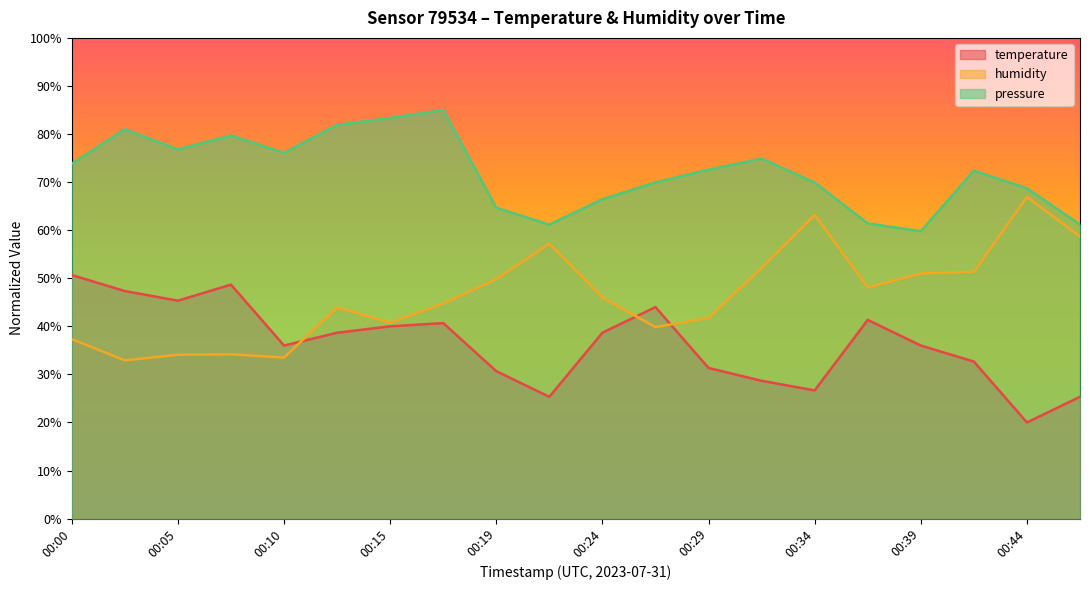

At which label is humidity closest to 49?

00:19